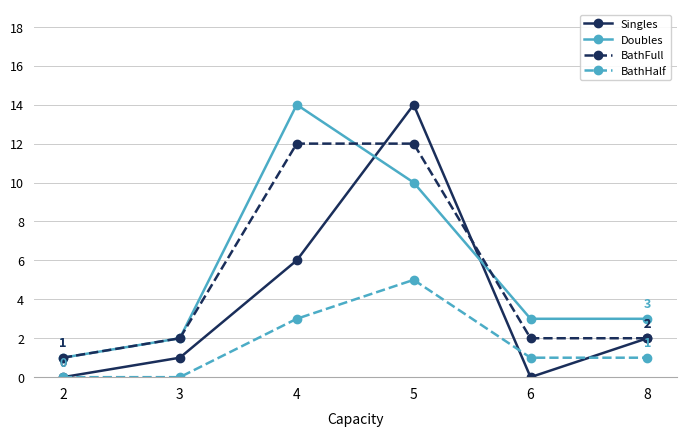

What is the maximum value shown in the chart?

14